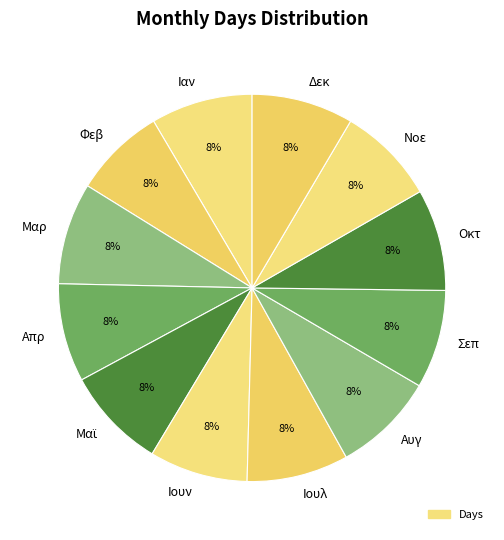

Count the number of slices in the pie.

12